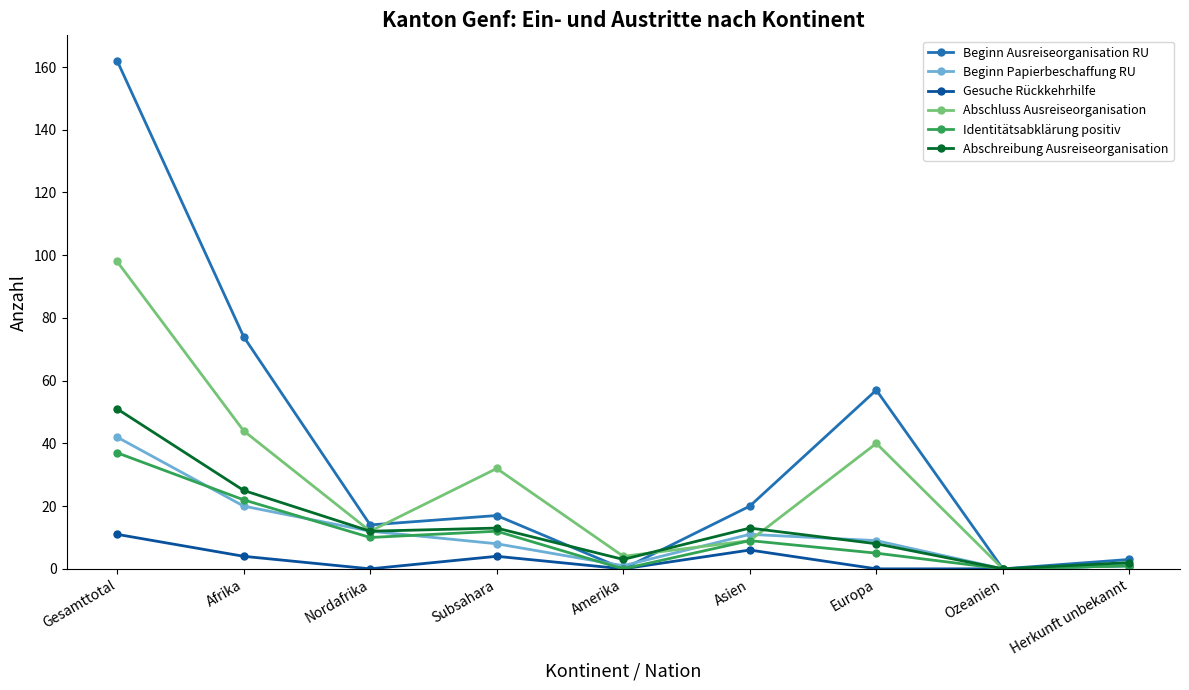

How many values in Beginn Papierbeschaffung RU are above zero?

8